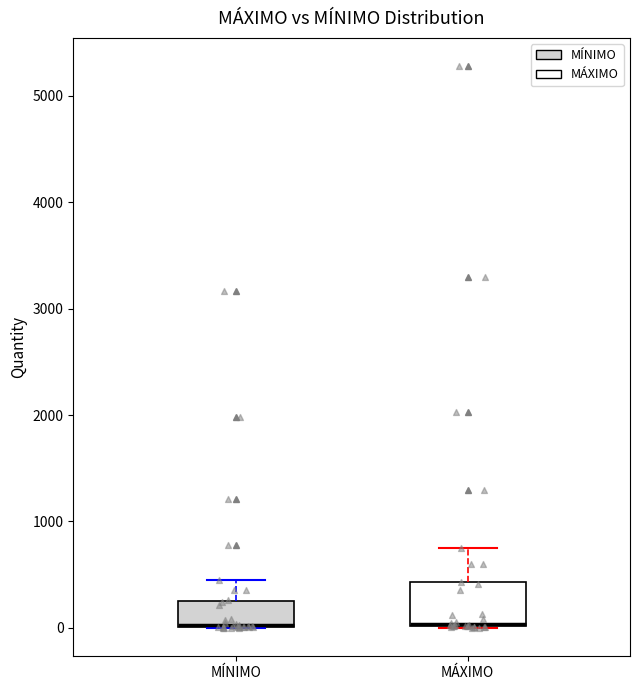

Reading left to right, transcribe this box plot: for each box, give where its median line is, the range the box spans, and where its two whiskers end, as read against the y-axis. The values are not printed on the chart, so give them approximately, as read against the axis.

MÍNIMO: median 0 (drawn on the box's lower edge), box 0 to 300, whiskers 0 to 500
MÁXIMO: median 0, box 0 to 400, whiskers 0 to 800